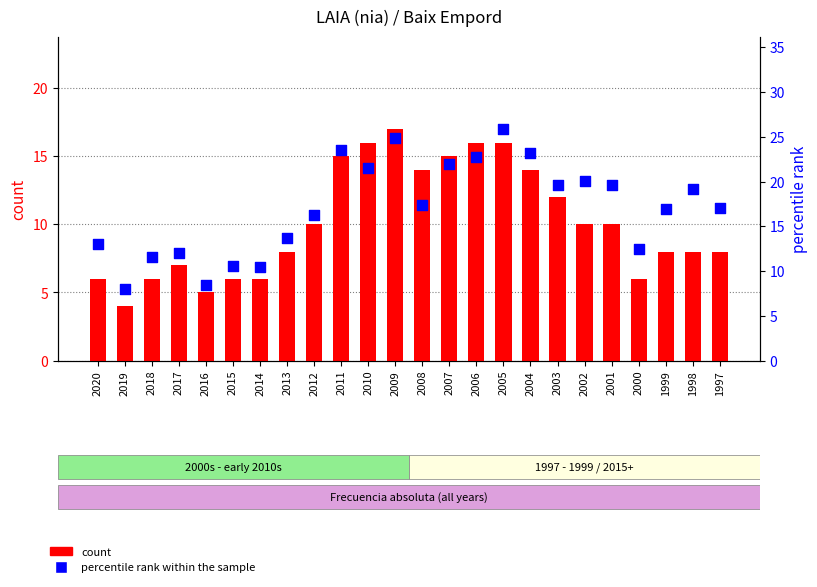

Which series has the widest spread of Y values?

percentile rank within the sample